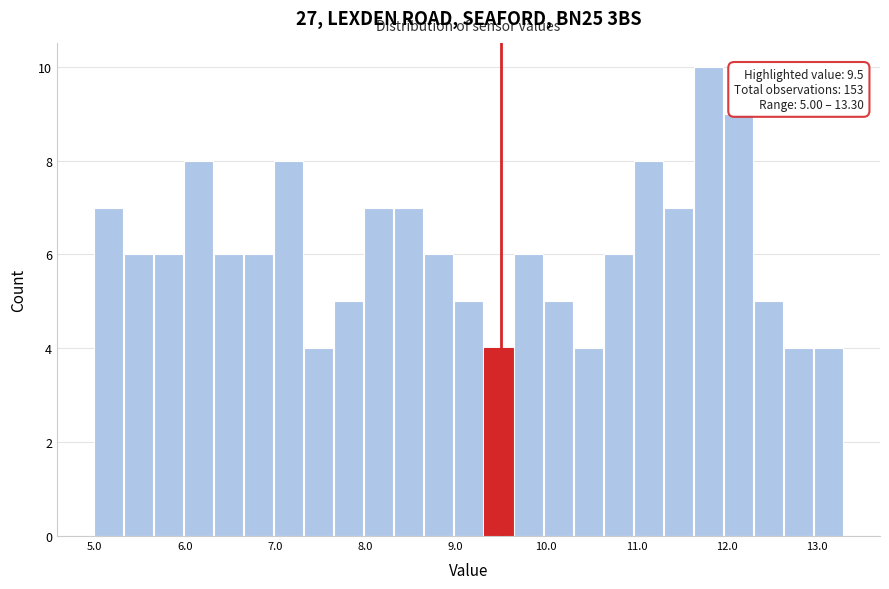

Around what value on the x-axis is the tallest bar? Give the approximate position of its centre, as read against the axis.

11.8